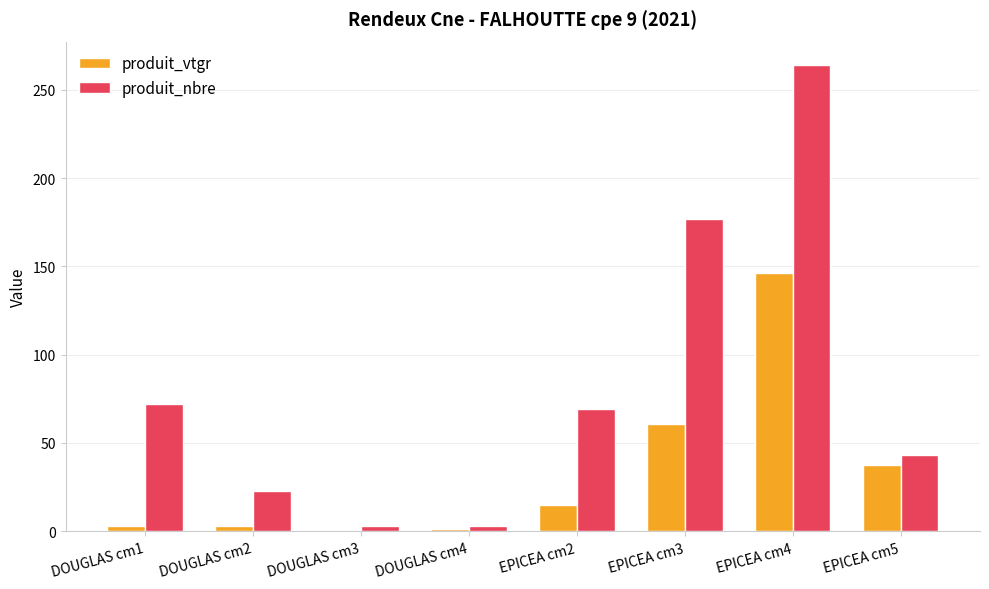

Which series has the largest total across all categories?

produit_nbre